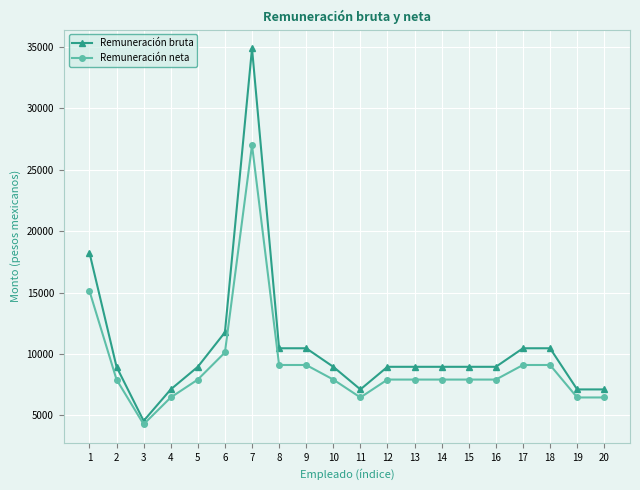

At which label does Remuneración neta first exceed 7914?

1